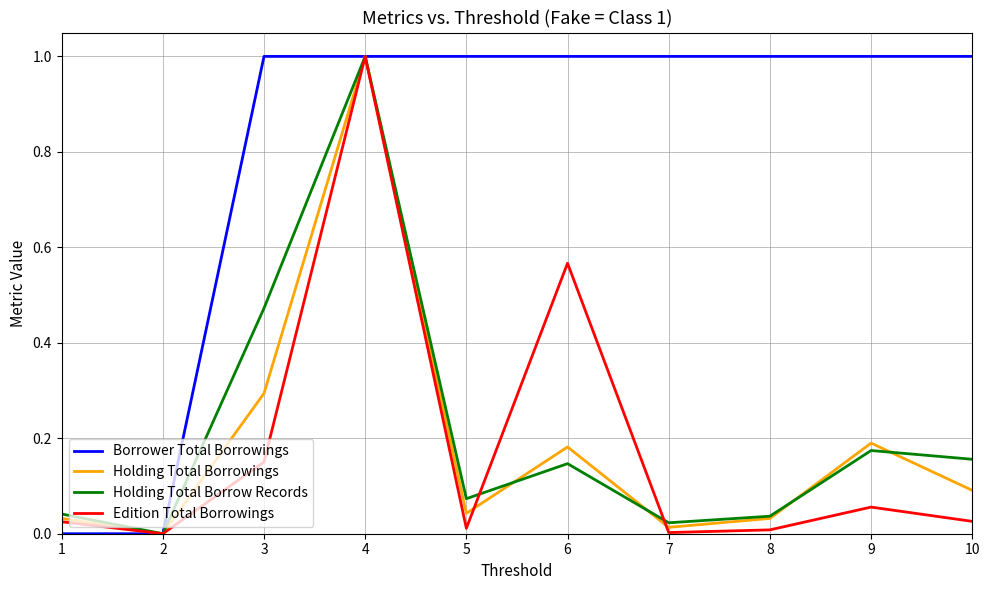

True or false: Holding Total Borrow Records has more than 1 points higher than both neighbors.

True